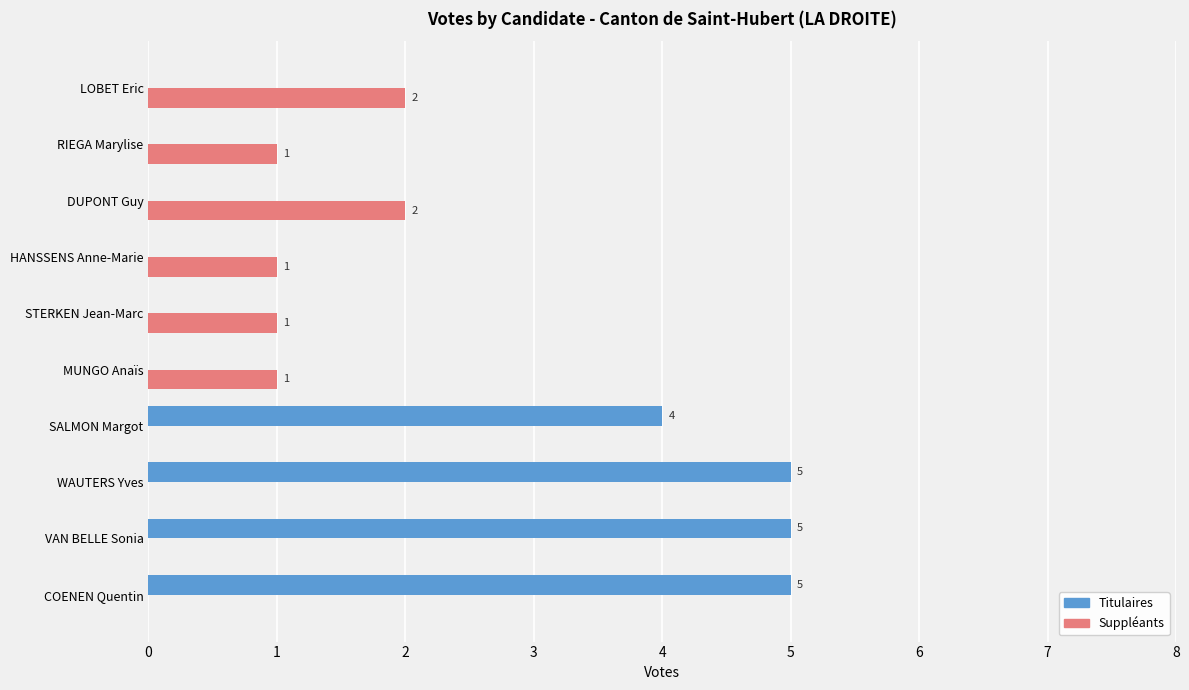

What is the greatest value displayed?

5